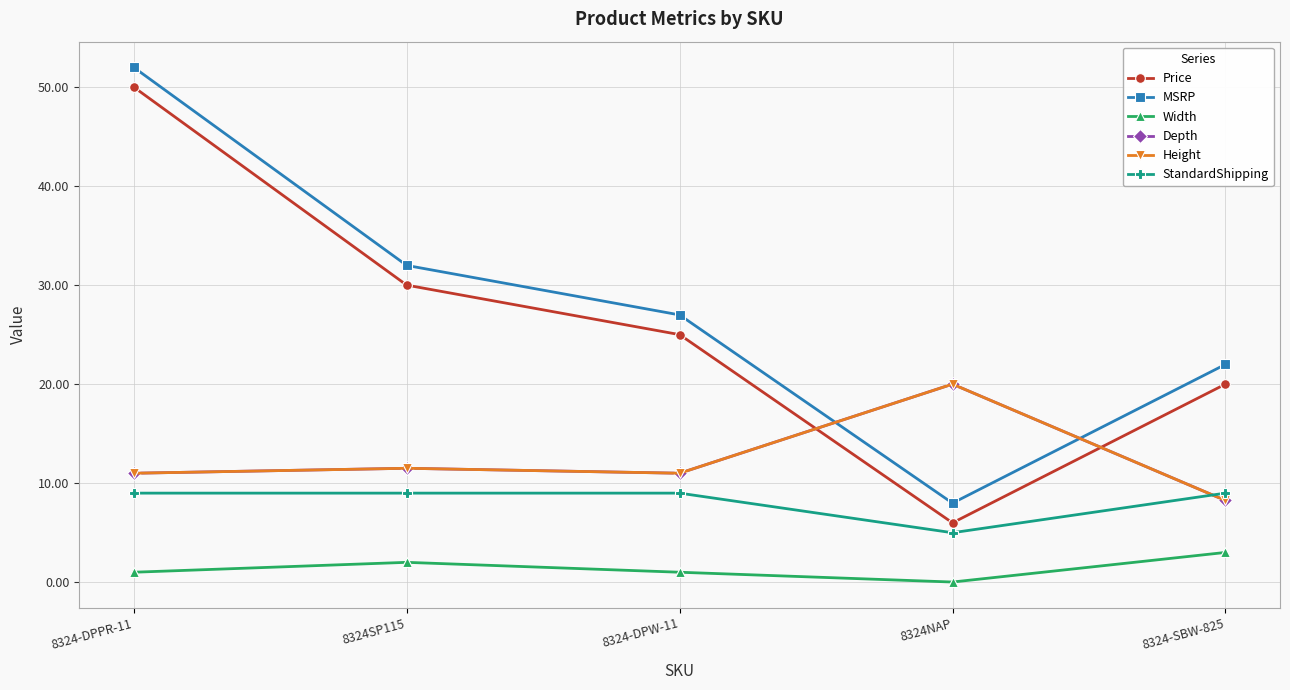

How many lines are shown in the chart?

6